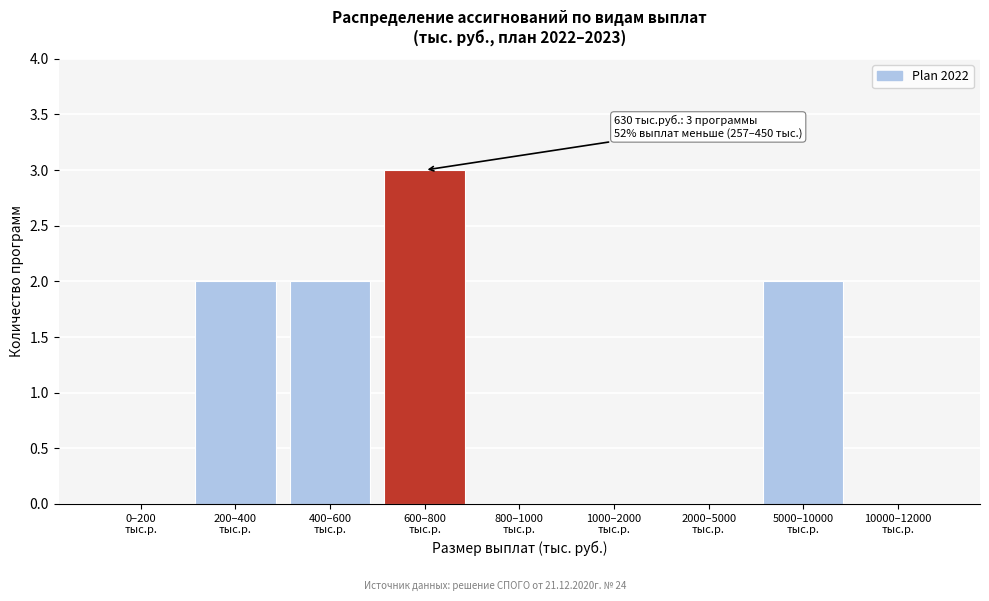

What is the maximum value shown in the chart?

3